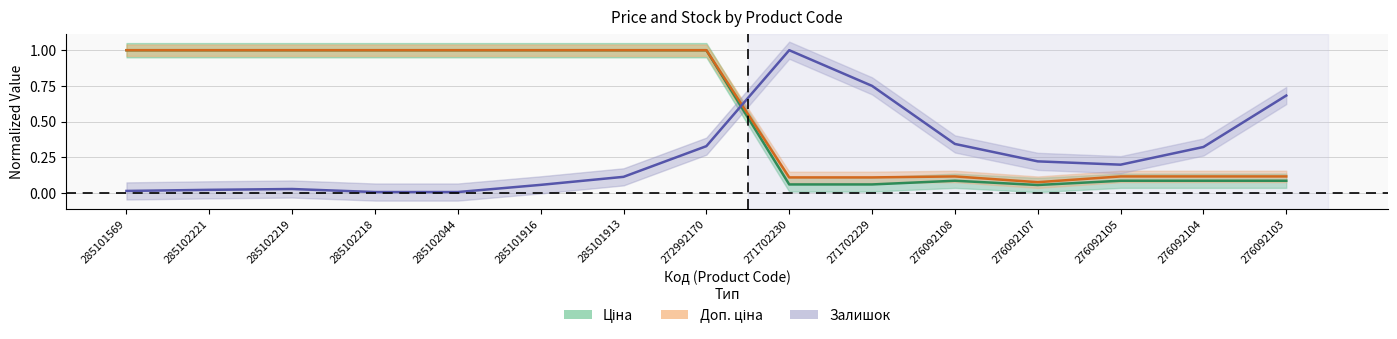

Which label corresponds to the largest value in the chart?

285101569